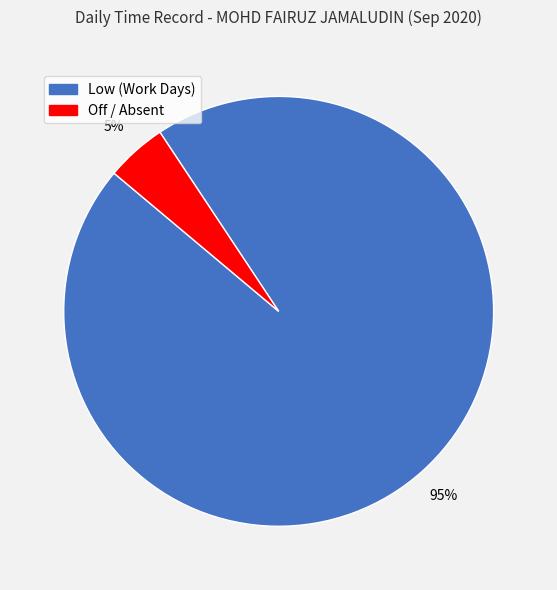

Does any single category account for the majority?

Yes